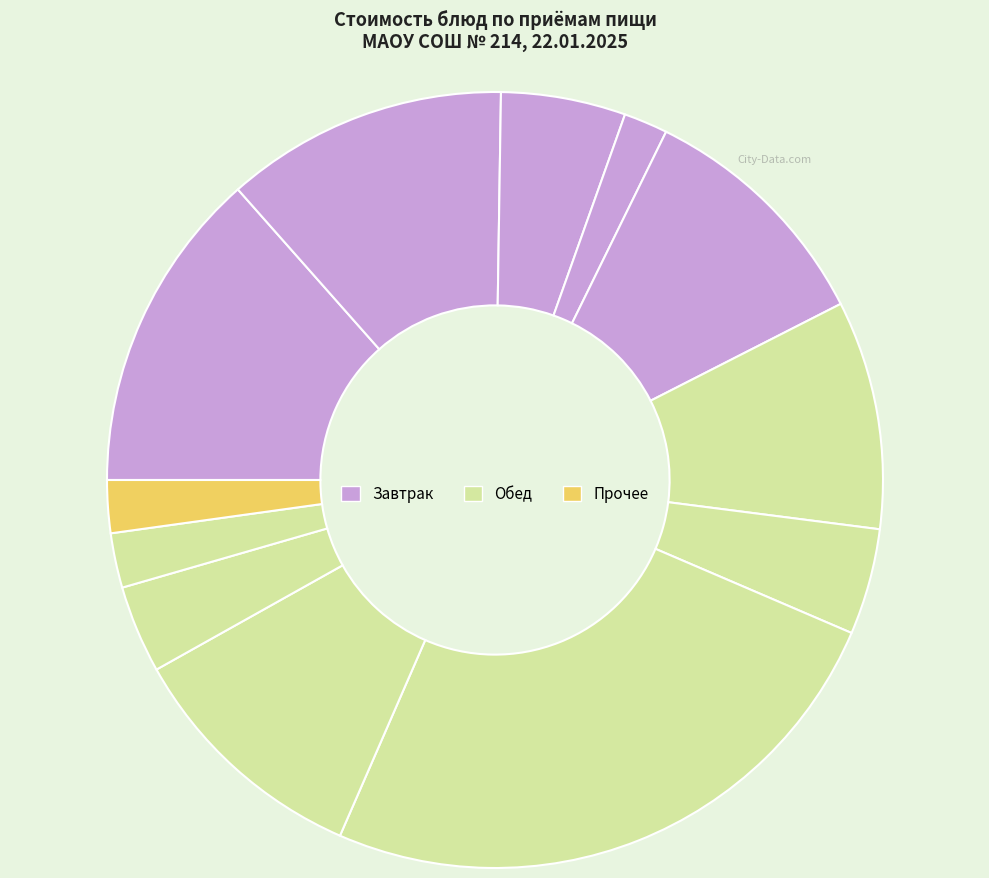

Does any single category account for the majority?

No